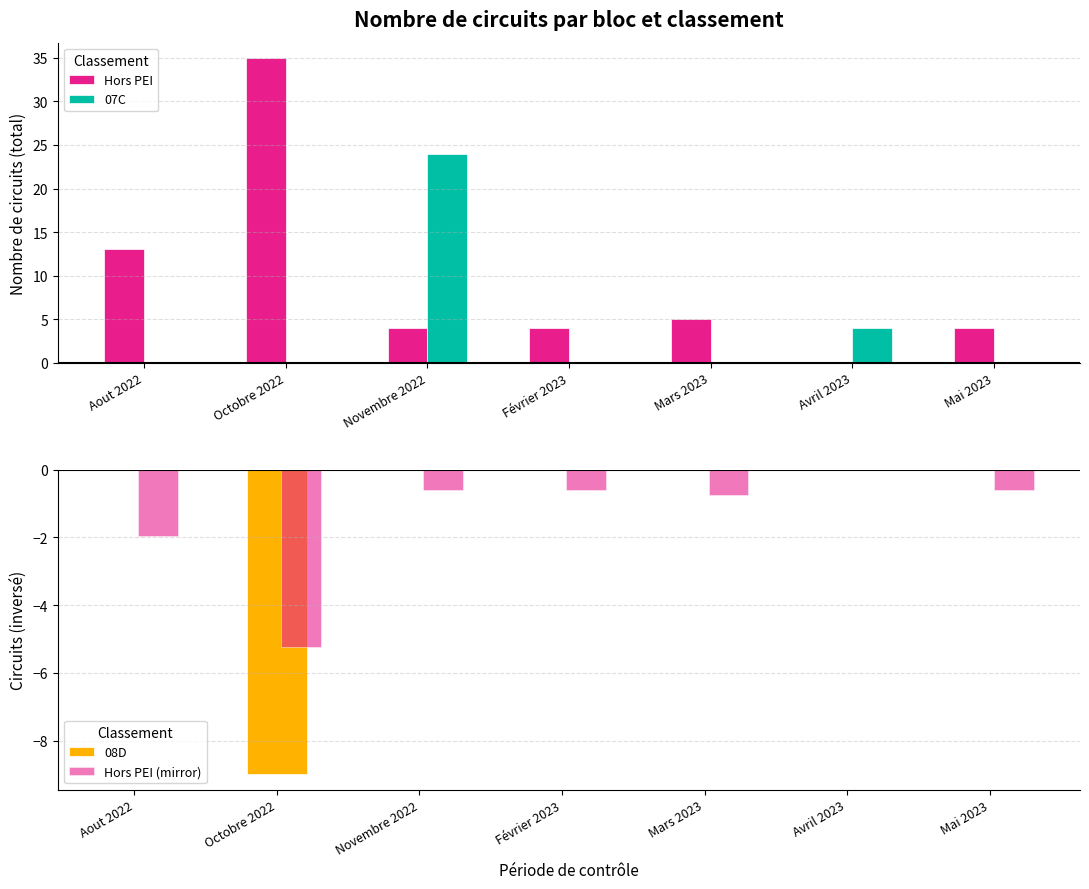

The Hors PEI series shows 5.0 at Mars 2023. True or false?

True